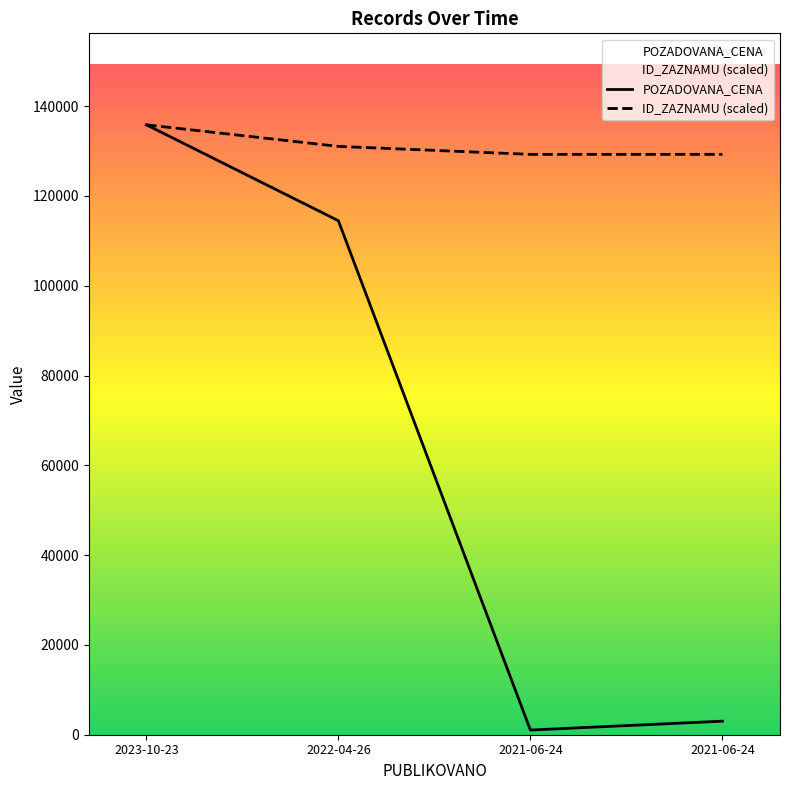

At which label is POZADOVANA_CENA closest to 68445?

2022-04-26